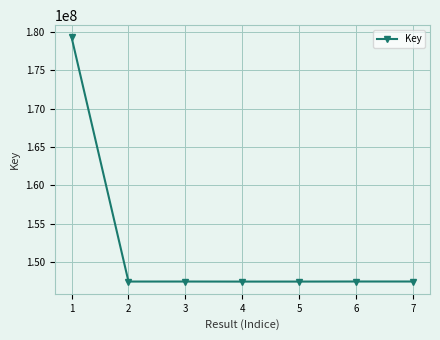

What is the greatest value displayed?

179278953